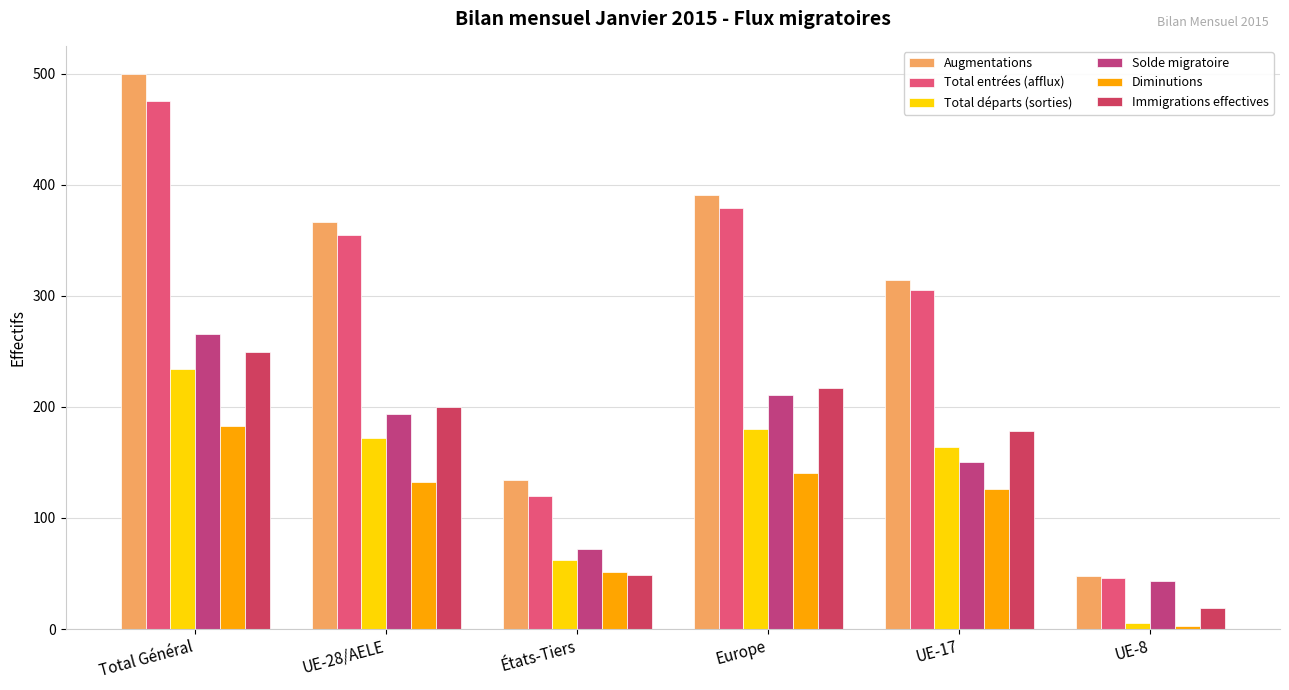

Rank the series at UE-17 from lowest to highest value.

Diminutions, Solde migratoire, Total départs (sorties), Immigrations effectives, Total entrées (afflux), Augmentations